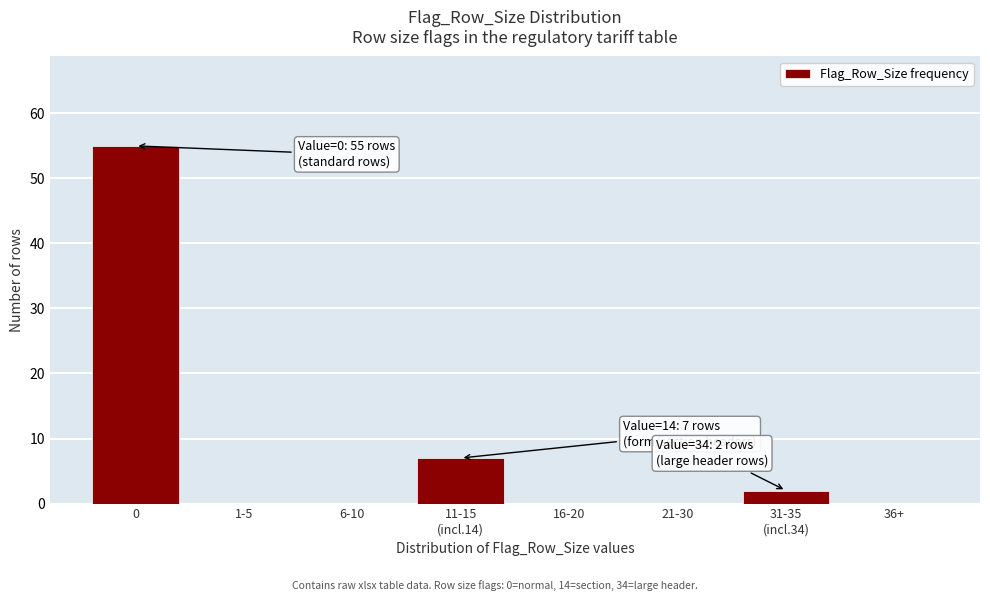

What is the greatest value displayed?

55